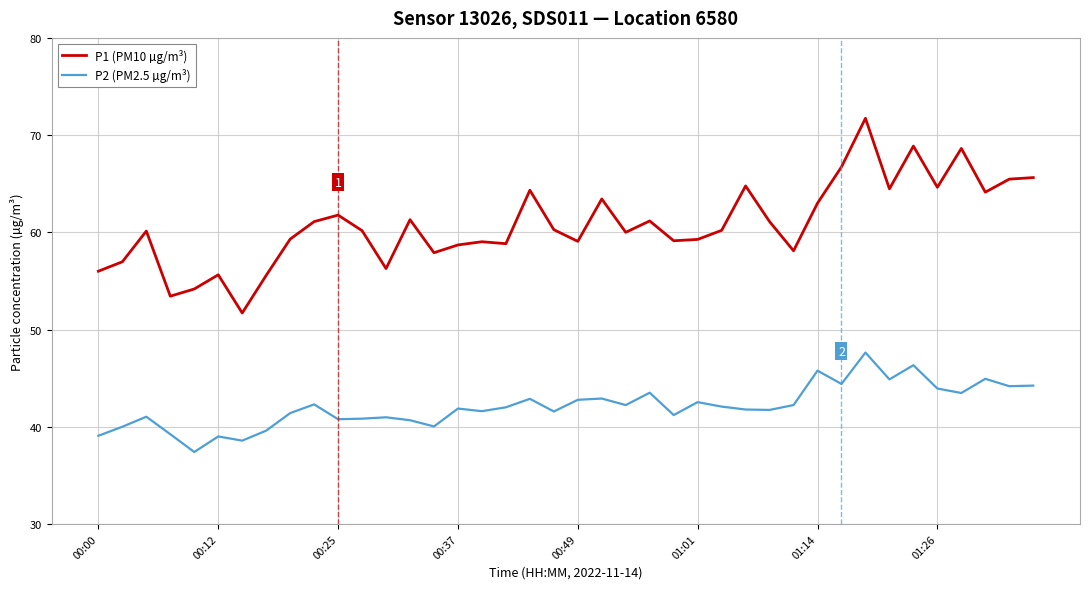

Which series has the largest range (max minus min)?

P1 (PM10 µg/m³)